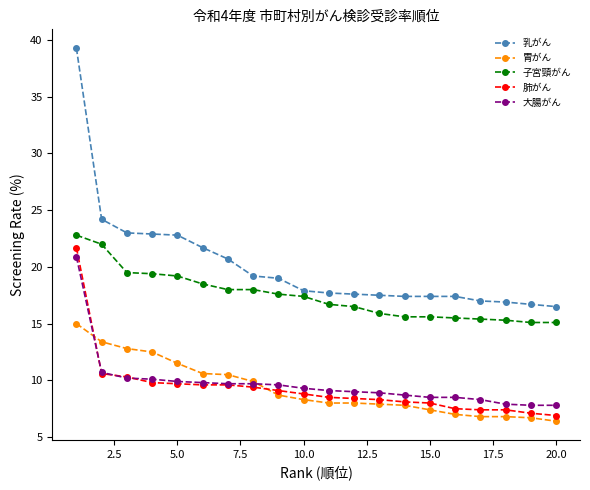

True or false: 胃がん and 乳がん cross at least once.

False